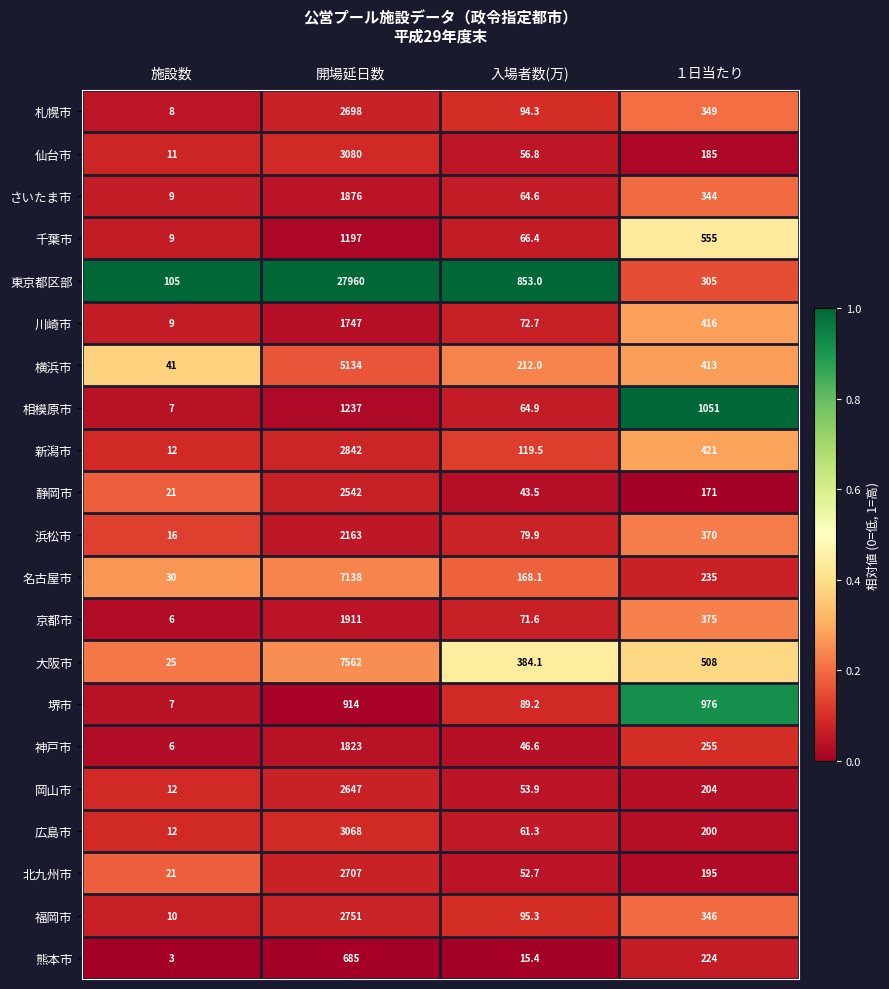

The 名古屋市 series shows 307.9 at １日当たり. True or false?

False